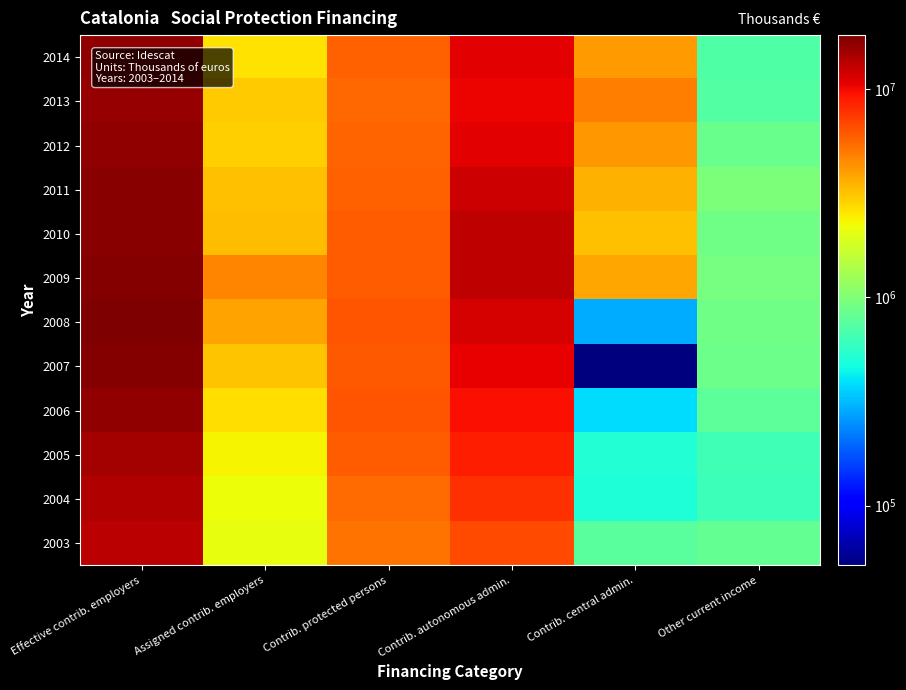

What is the difference between the highest and lowest values at Contrib. autonomous admin.?

6363788